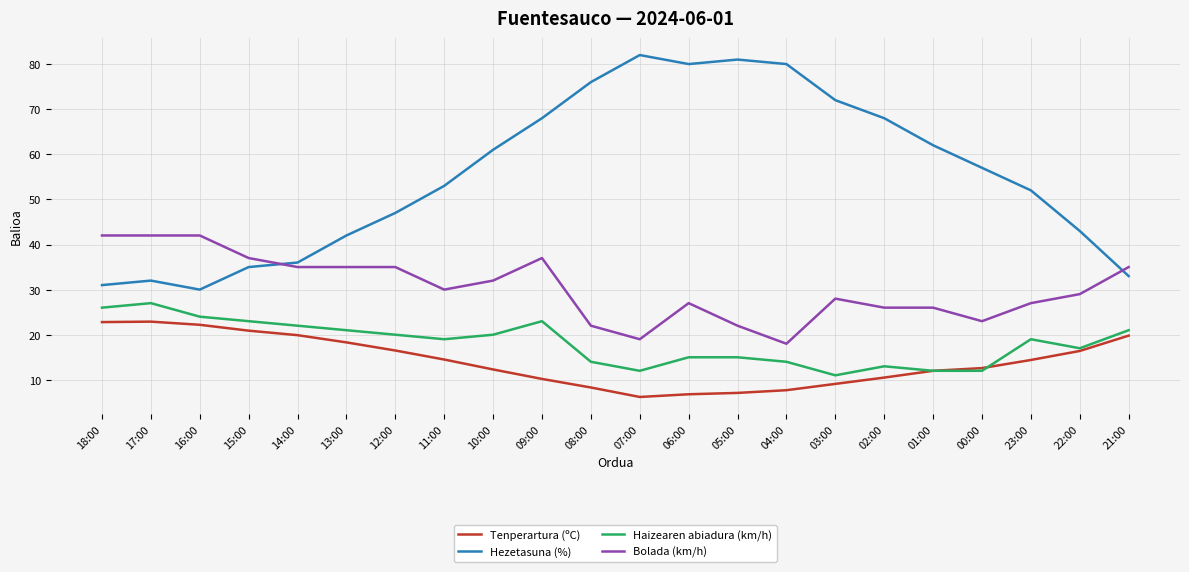

What is the maximum value for Hezetasuna (%)?

82.0